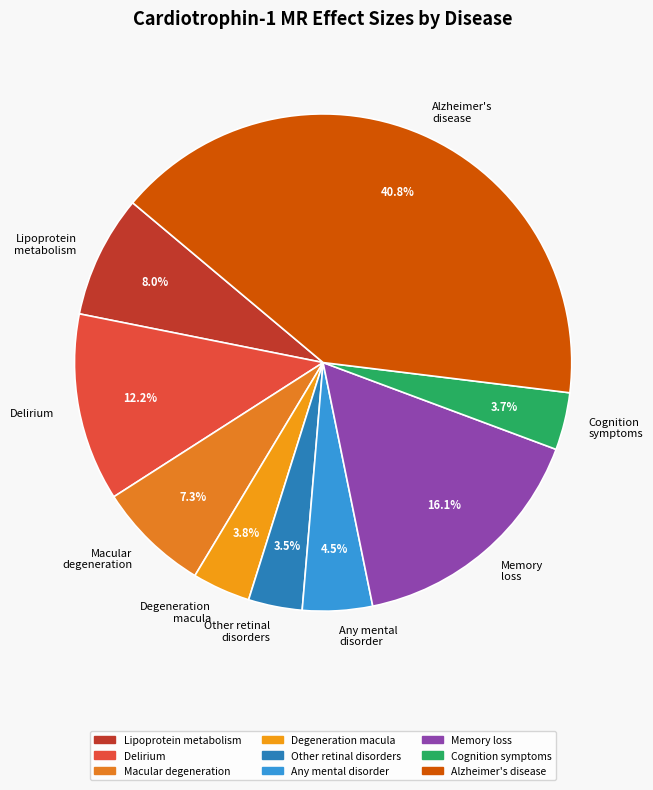

What percentage do Delirium and Lipoprotein metabolism together represent?

20.2%